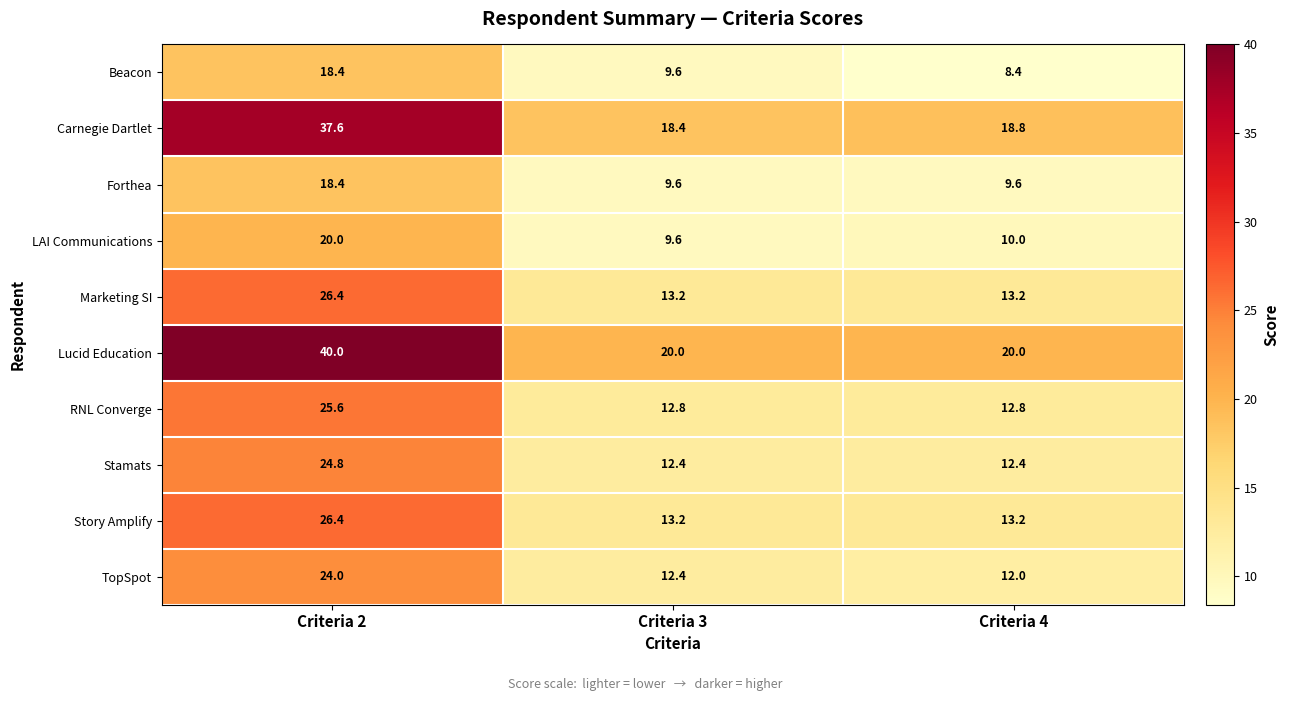

At which category does the chart reach its minimum across all series?

Criteria 4